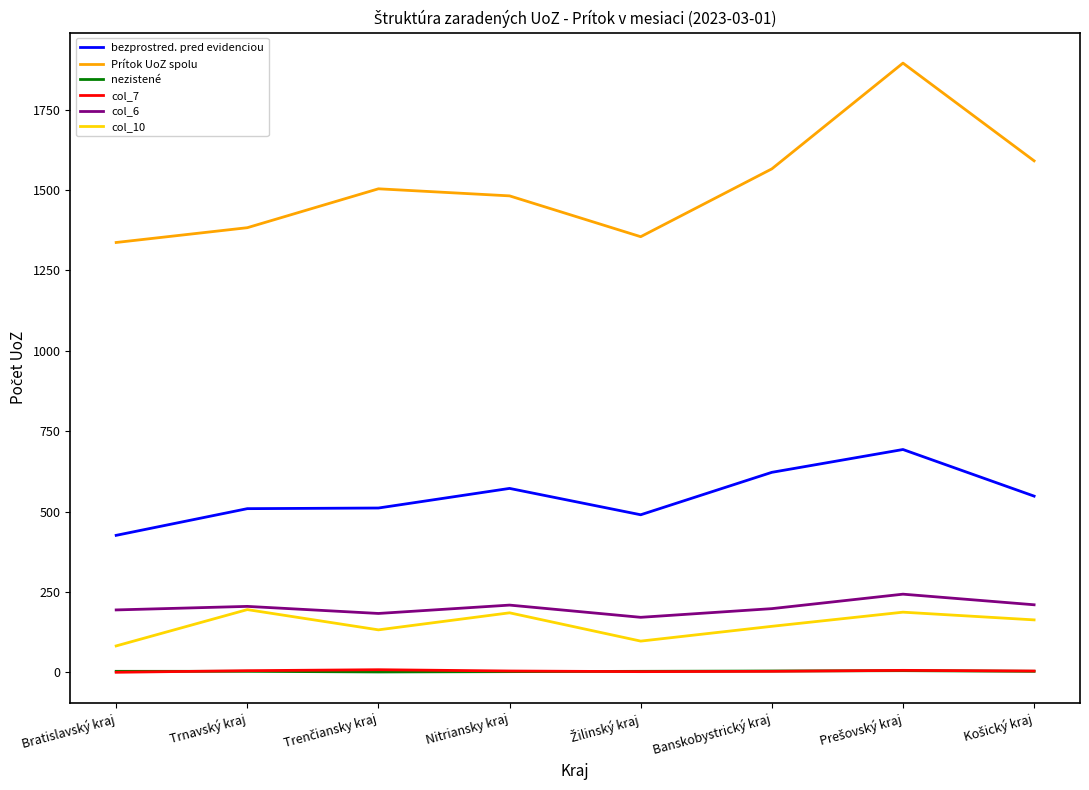

True or false: bezprostred. pred evidenciou and Prítok UoZ spolu cross at least once.

False